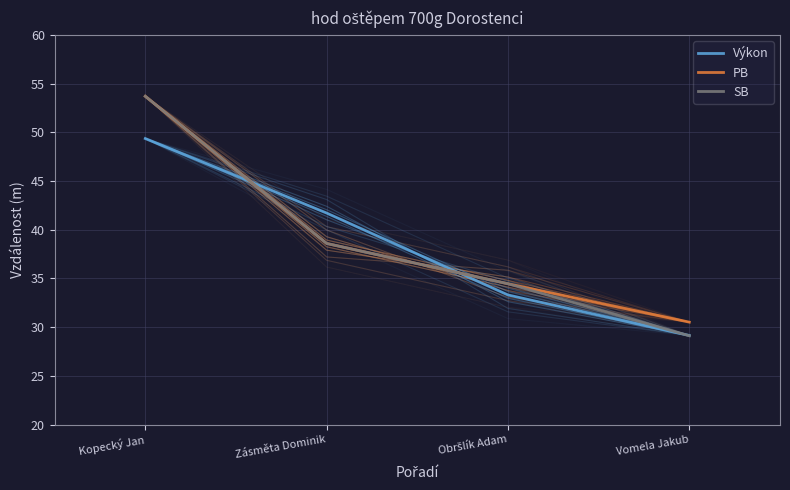

At which label does SB first exceed 38?

Kopecký Jan